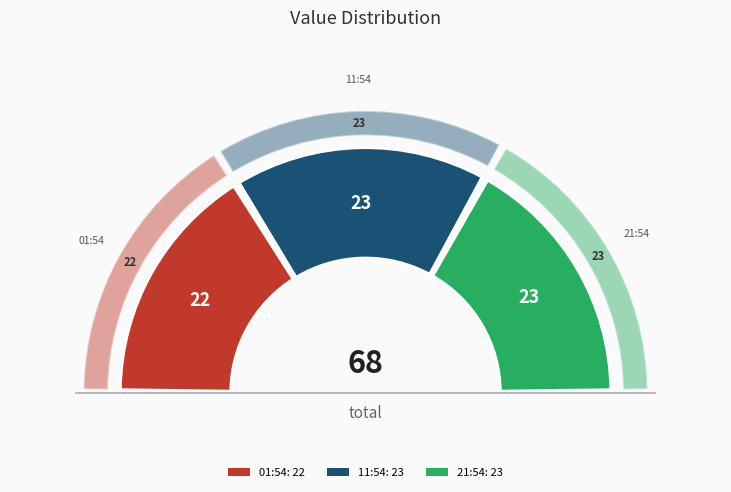

To the nearest percent, what percentage of the pie is 2017-10-01T01:54:46.995Z?

32%